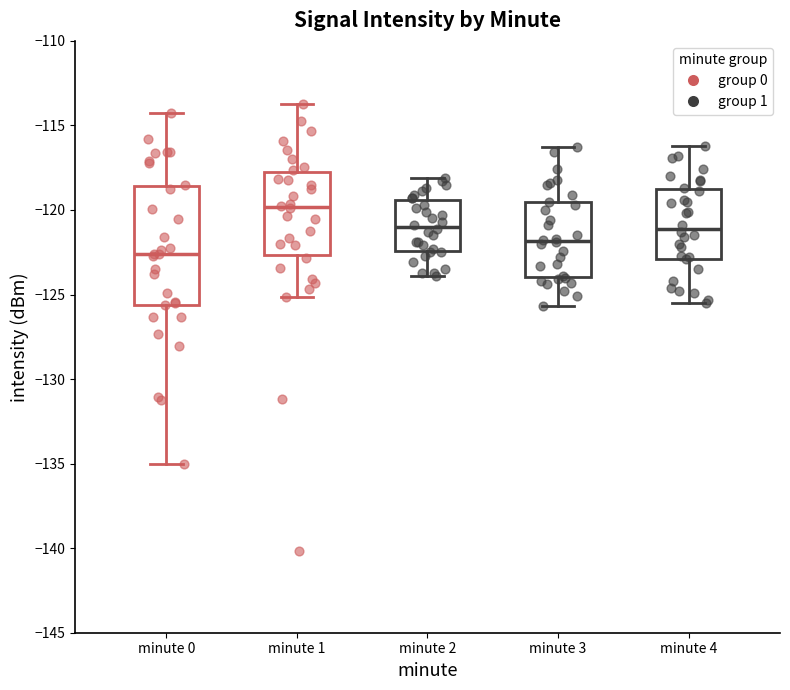

Comparing the boxes themselves (not the whiskers), which one is the tallest?

minute 0